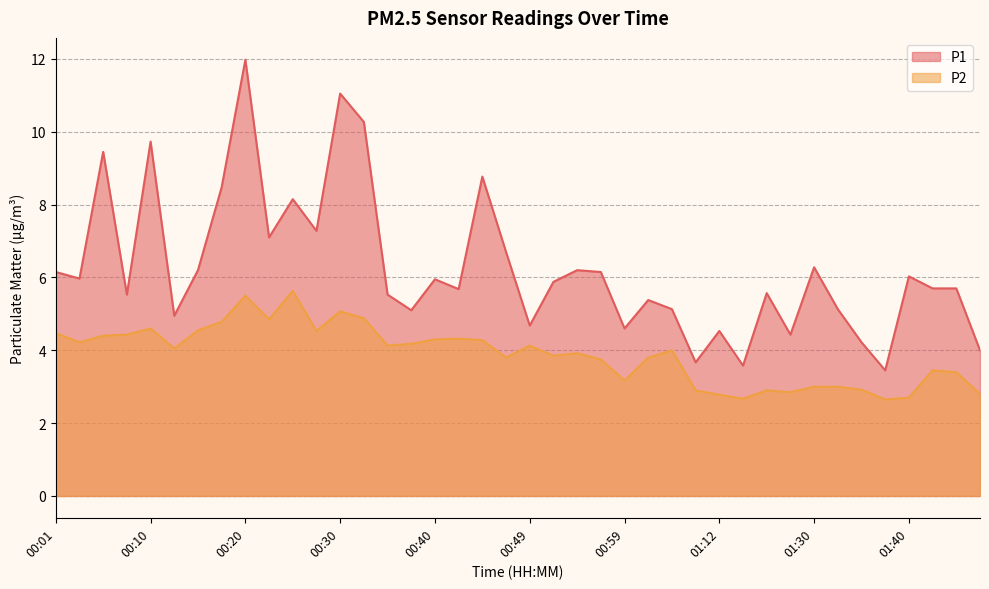

How many interior local valleys does the P1 series have?

13